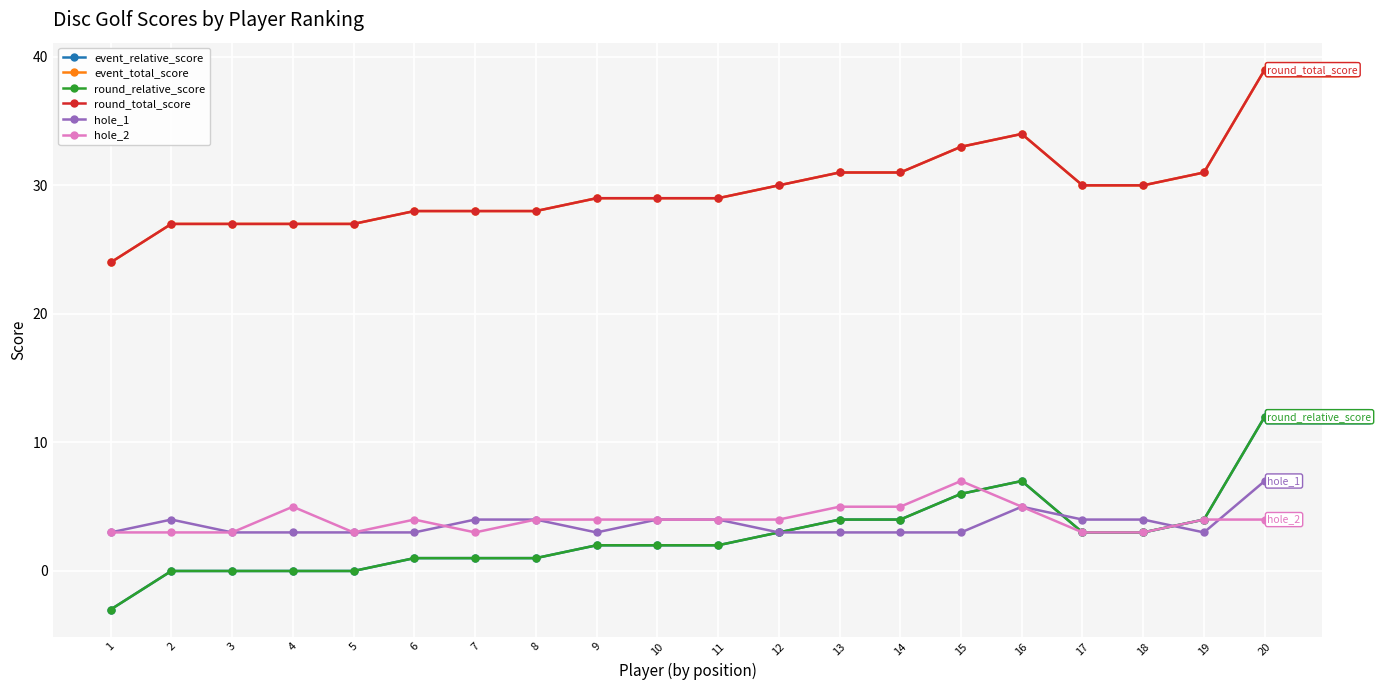

What is the difference between the maximum and minimum values in the round_total_score series?

15